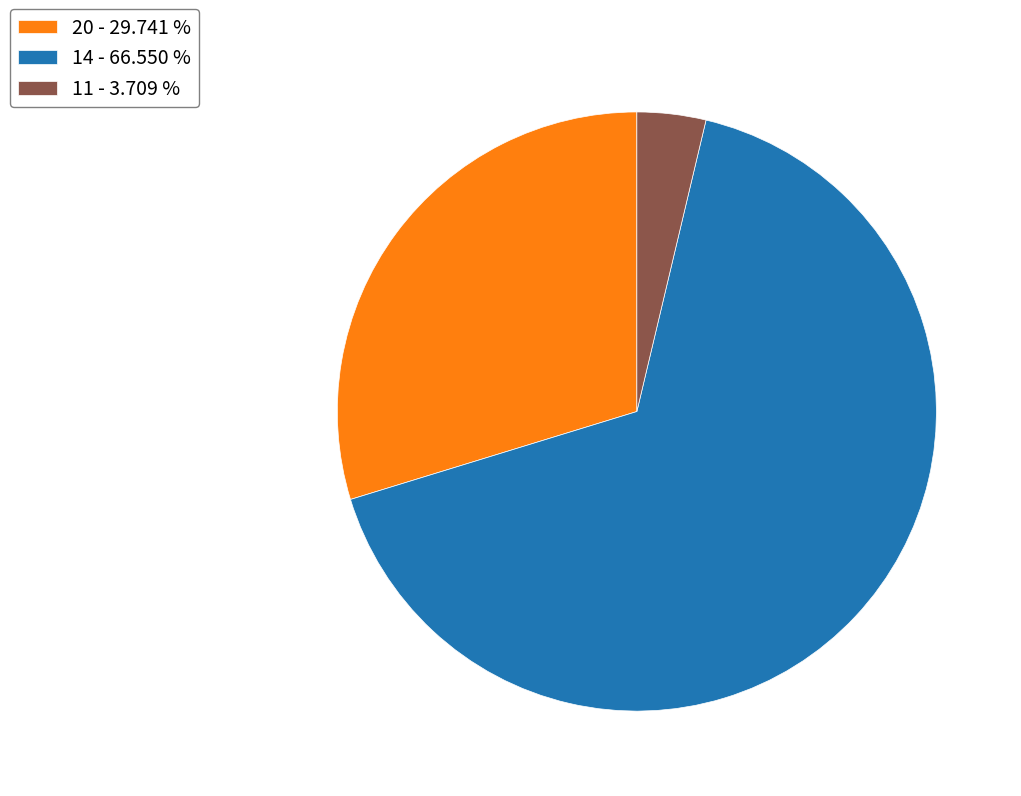

Combined, do 20 - 29.741 % and 14 - 66.550 % account for over 50%?

Yes